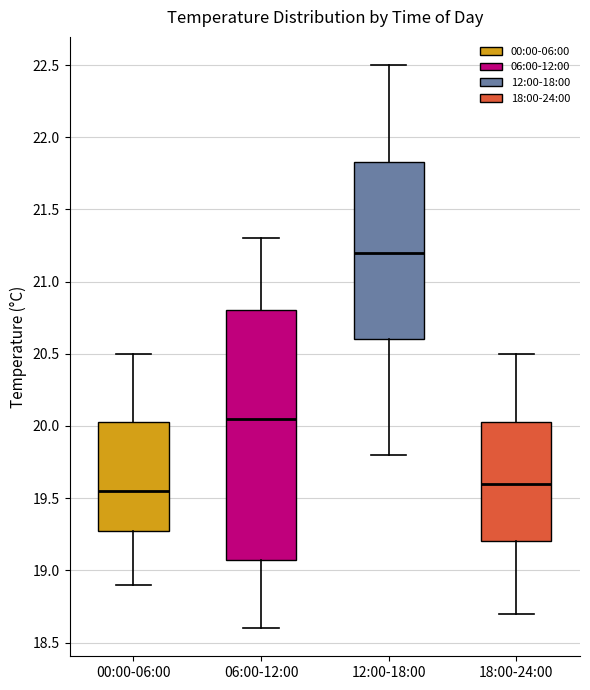

Which box is the tallest, from its lower edge to its upper edge?

06:00-12:00